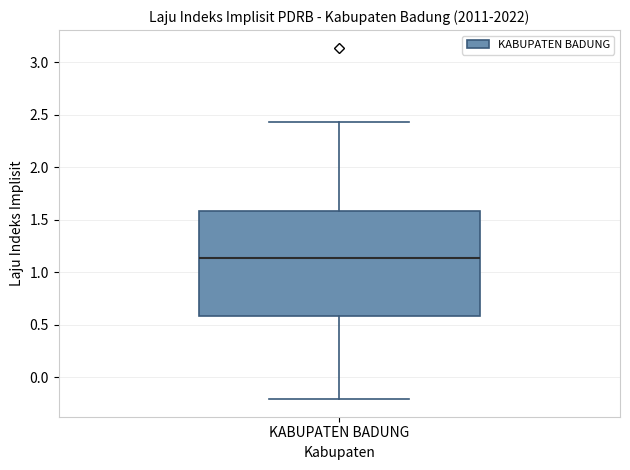

Transcribe this box plot: give where the median line is, the range the box spans, and where the two whiskers end, as read against the y-axis. The values are not printed on the chart, so give them approximately, as read against the axis.

median 1.15, box 0.60 to 1.60, whiskers -0.20 to 2.45